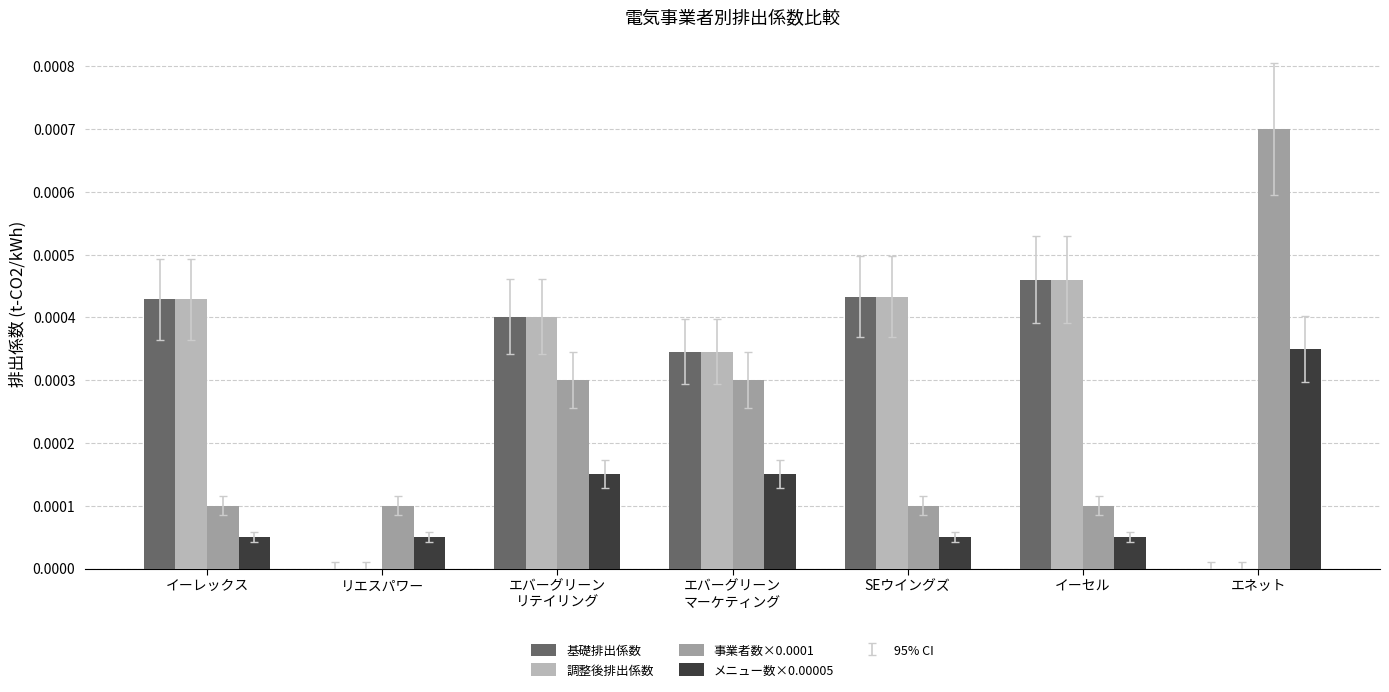

True or false: 調整後排出係数 has a value of 0.0 at SEウイングズ.

True